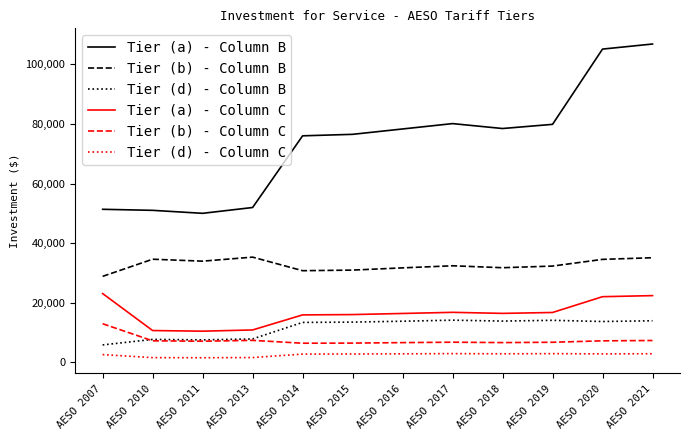

The value of Tier (a) - Column B at AESO 2007 is 75562. True or false?

False